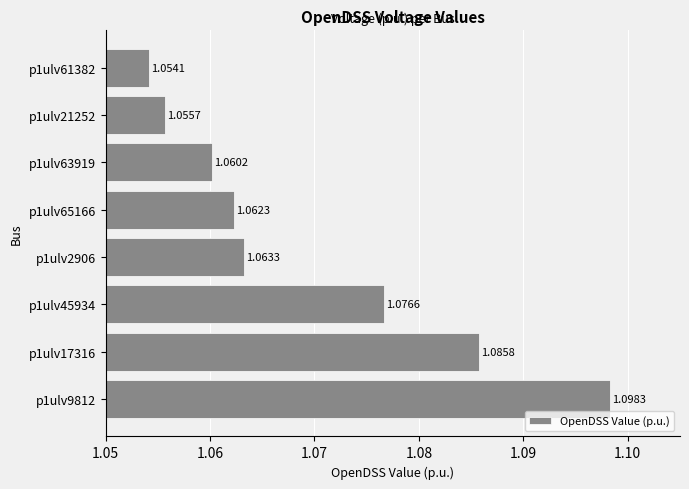

List the labels in order of value, largest first.

p1ulv9812, p1ulv17316, p1ulv45934, p1ulv2906, p1ulv65166, p1ulv63919, p1ulv21252, p1ulv61382